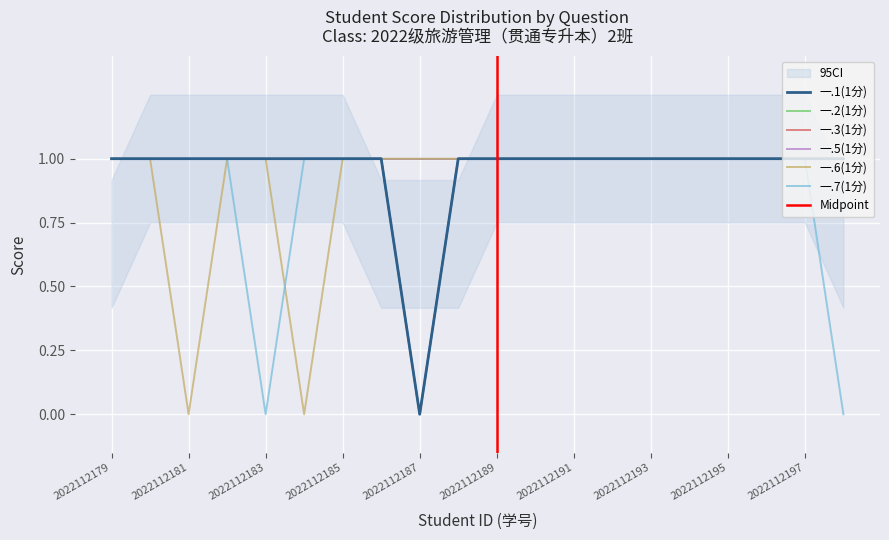

True or false: 一.1(1分) and 一.7(1分) cross at least once.

False